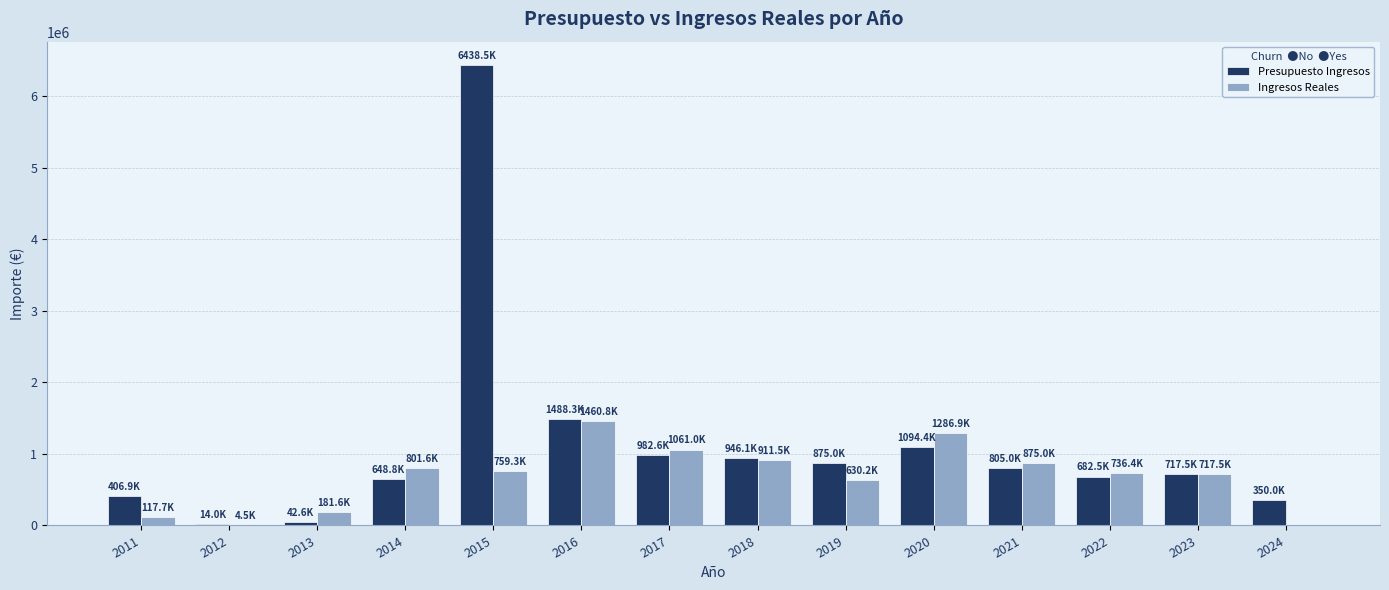

Are the bars grouped side by side (vs. stacked)?

Yes